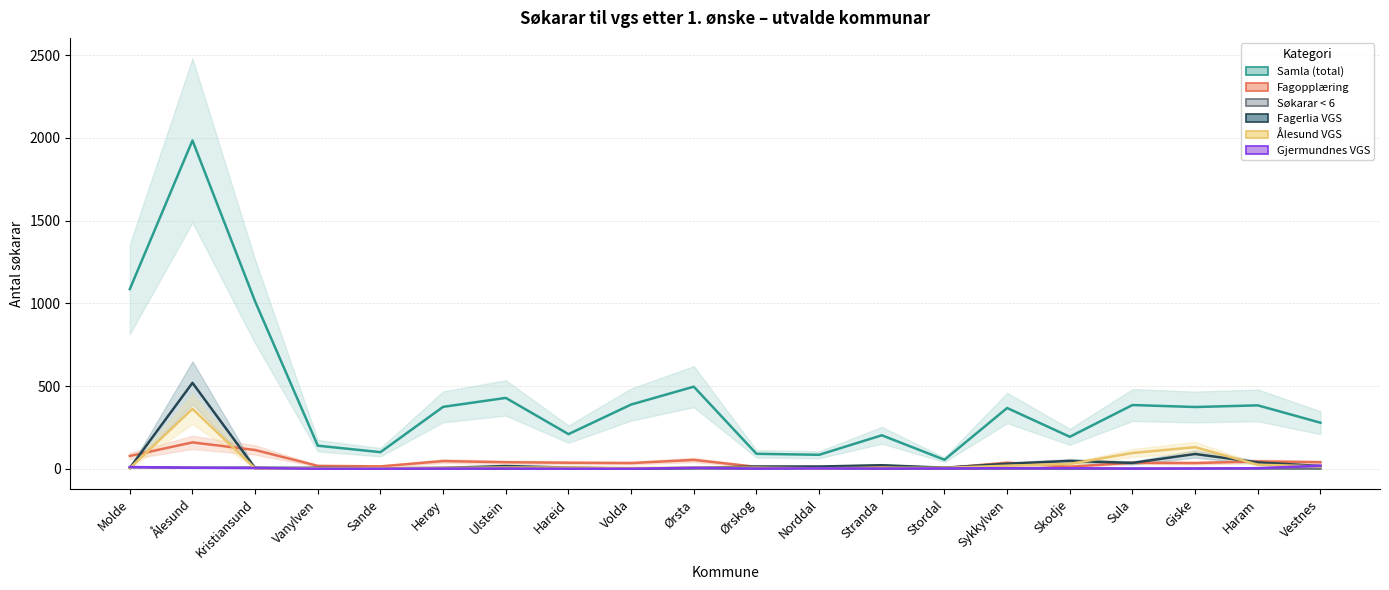

Rank the categories by Fagopplæring value from lowest to highest.

Stordal, Norddal, Ørskog, Skodje, Sande, Vanylven, Stranda, Volda, Giske, Hareid, Sykkylven, Sula, Ulstein, Vestnes, Haram, Herøy, Ørsta, Molde, Kristiansund, Ålesund